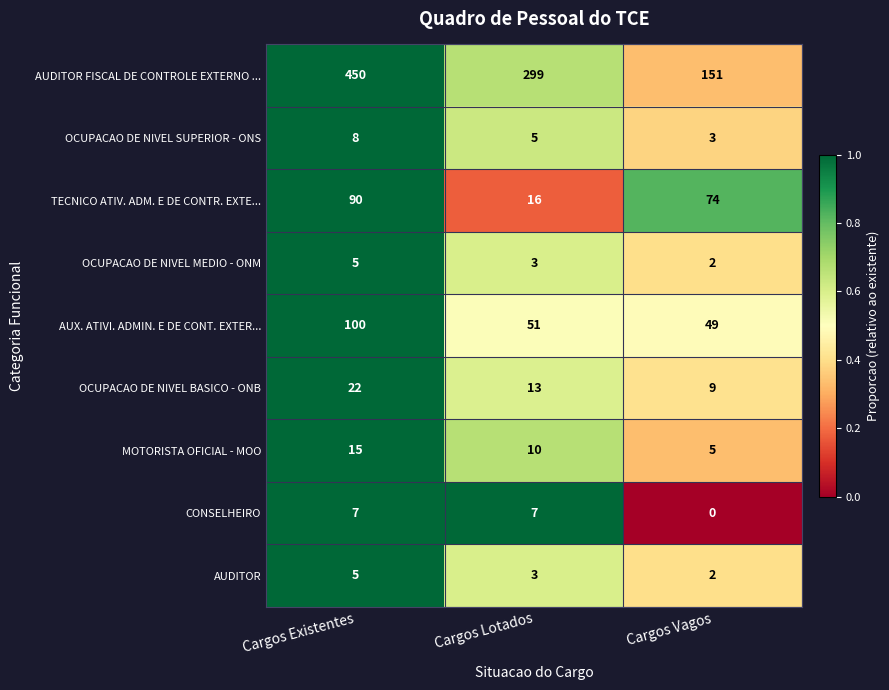

What is the sum of all OCUPACAO DE NIVEL MEDIO - ONM values?

10